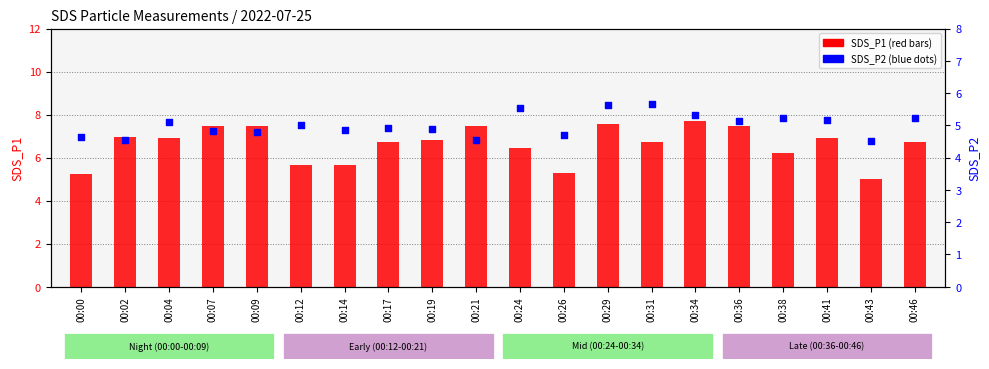

Is the value of SDS_P1 at 00:36 greater than the value of SDS_P2 at 00:14?

Yes